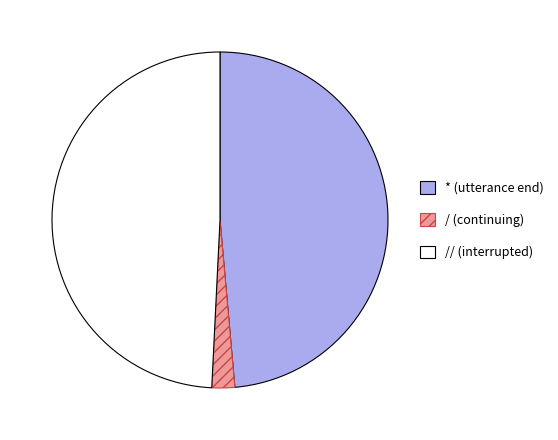

Is there a majority slice in this chart?

No